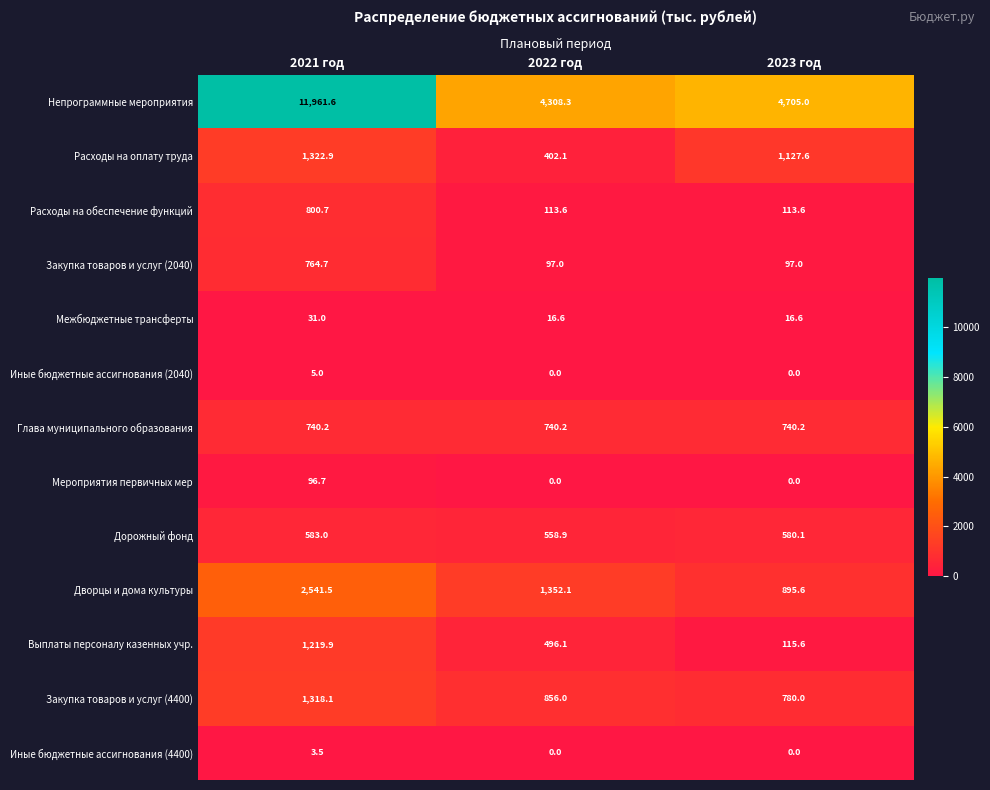

Which series has the largest range (max minus min)?

Непрограммные мероприятия